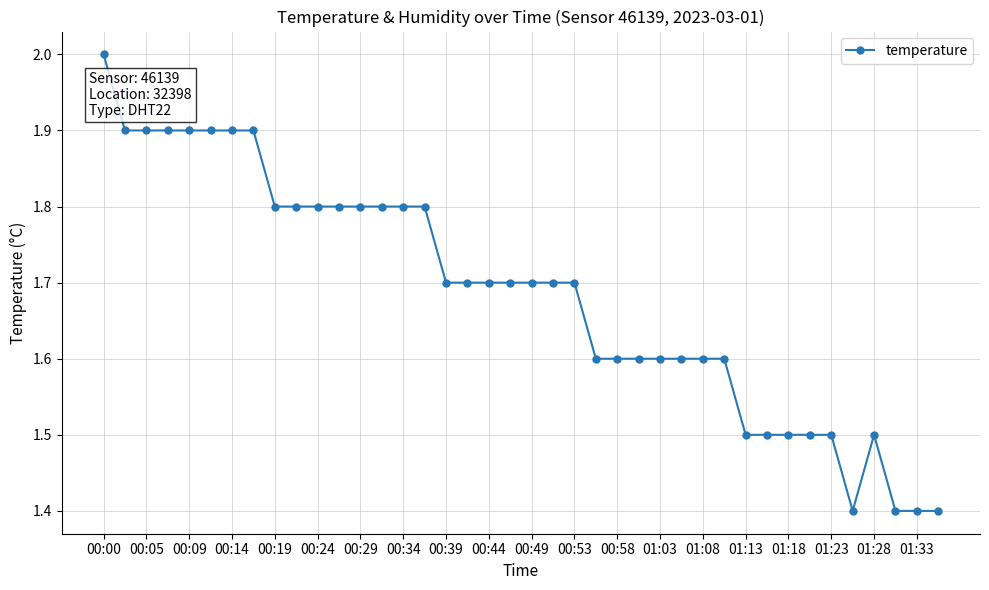

What is the value of the 2nd point from the left?

1.9